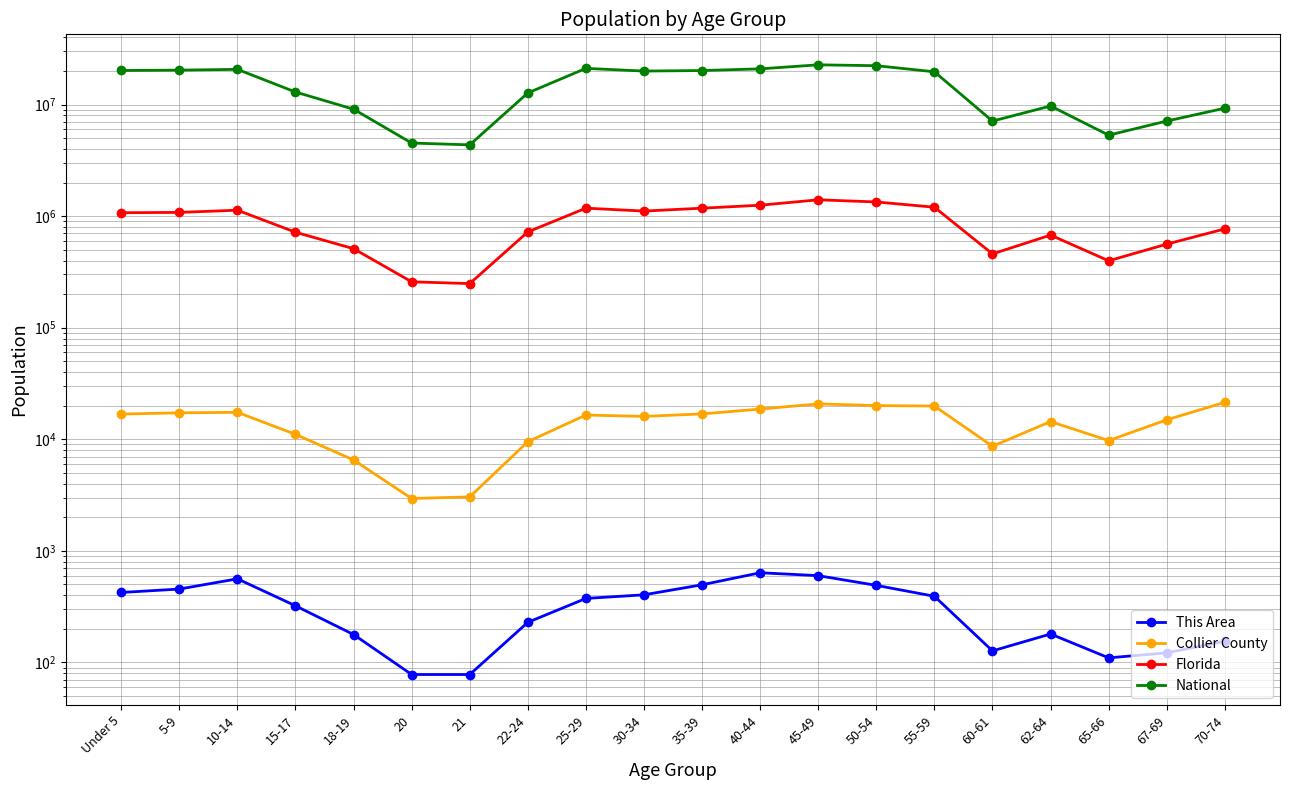

How many interior local valleys does the Florida series have?

4